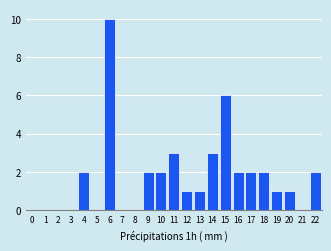

Reading right to left, list all the values displayed in this chart.

22=2	21=0	20=1	19=1	18=2	17=2	16=2	15=6	14=3	13=1	12=1	11=3	10=2	9=2	8=0	7=0	6=10	5=0	4=2	3=0	2=0	1=0	0=0